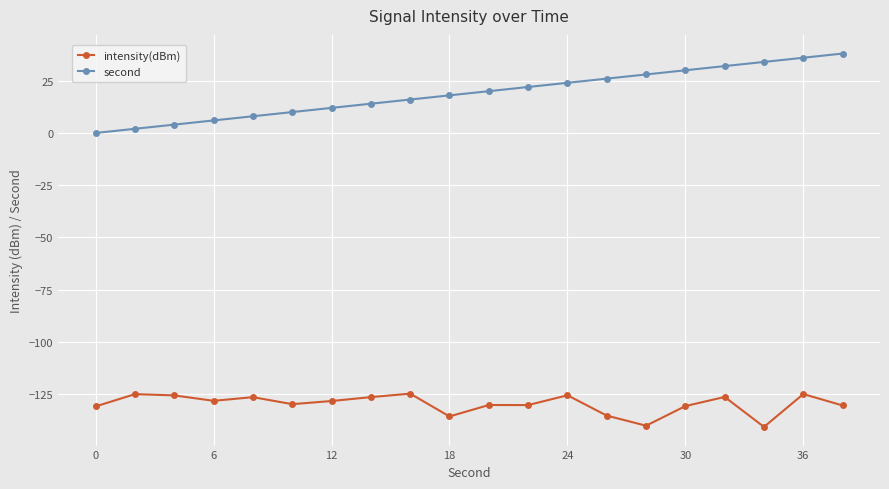

True or false: intensity(dBm) has more than 2 interior local peaks.

True